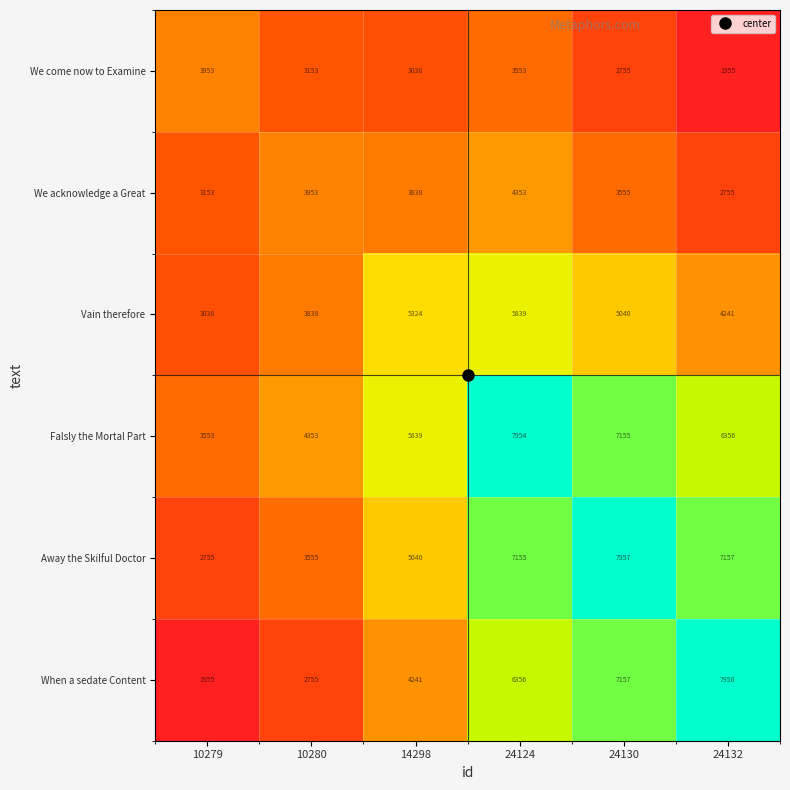

What is the difference between the highest and lowest values at 10279?

1998